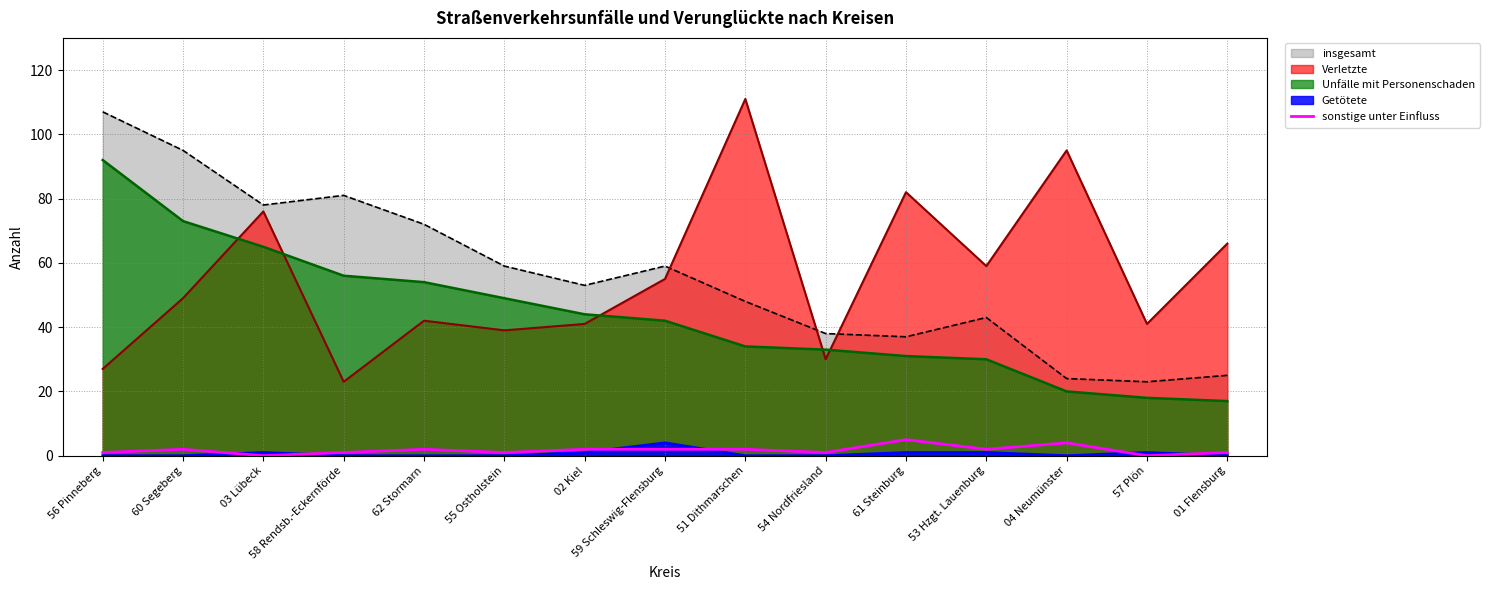

What is the label of the 1st point from the right?

01 Flensburg